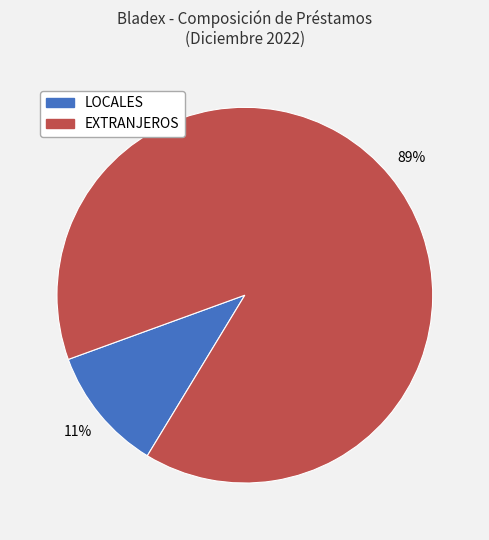

Which category accounts for the majority?

EXTRANJEROS